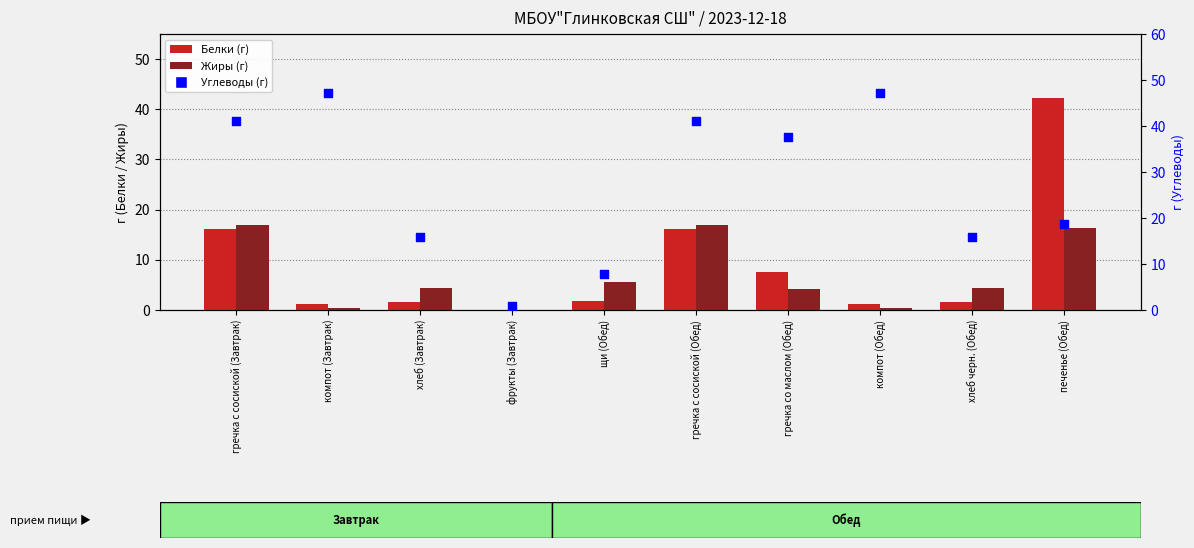

Which series has the largest total across all categories?

Углеводы